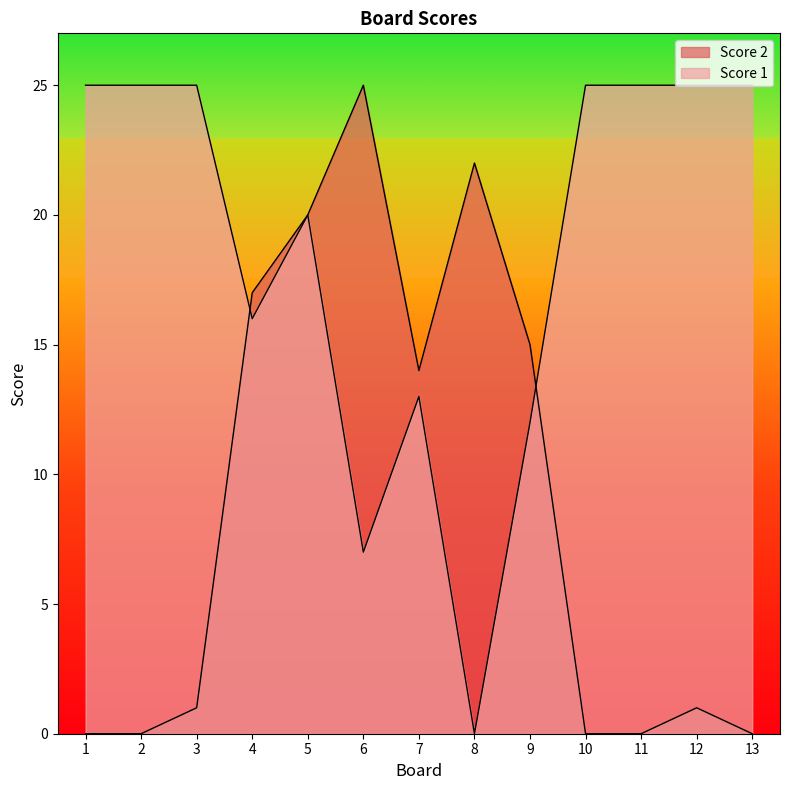

Reading left to right, transcribe all the data shown in this chart.

Score 2: 0	0	1	17	20	25	14	22	15	0	0	1	0
Score 1: 25	25	25	16	20	7	13	0	12	25	25	25	25